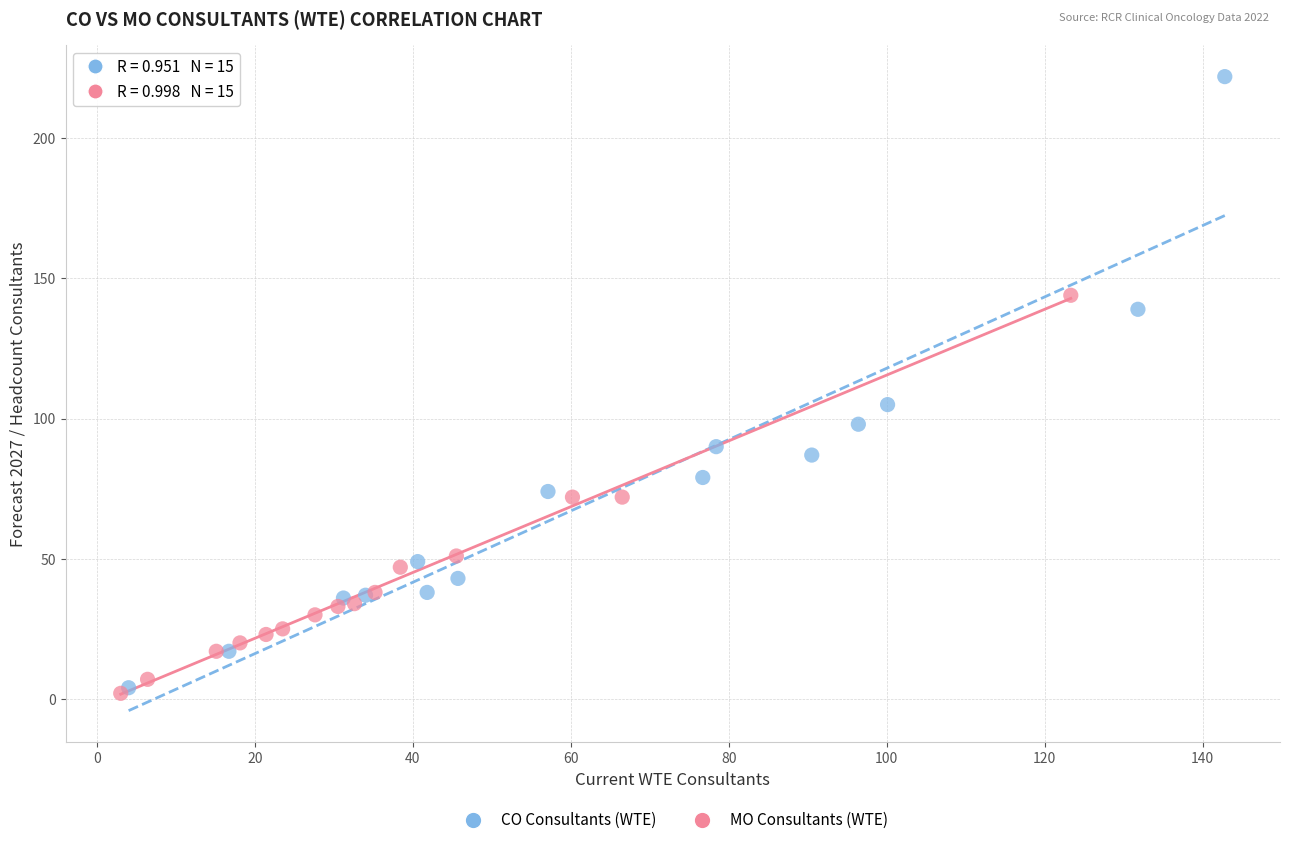

Which series contains the highest Y value?

CO Consultants (WTE)